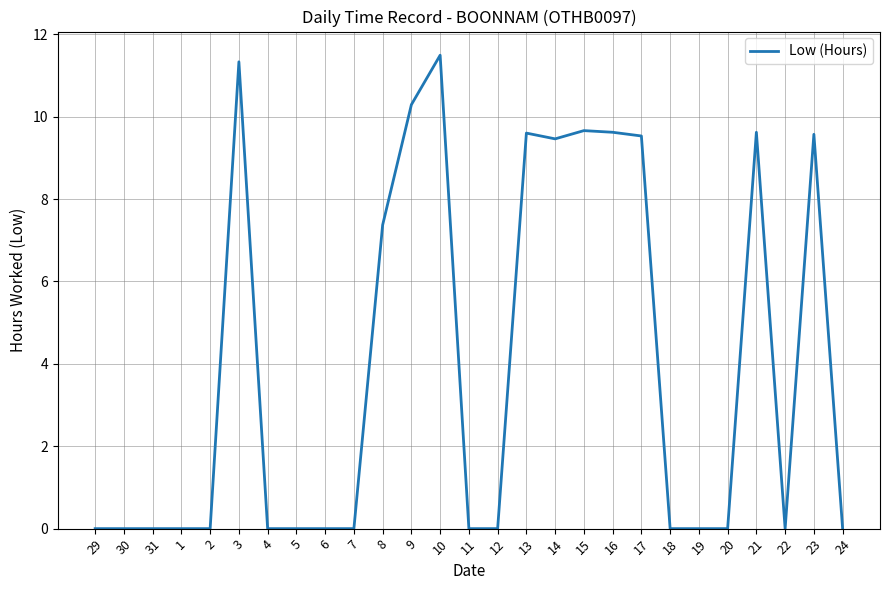

What is the average value?

4.0